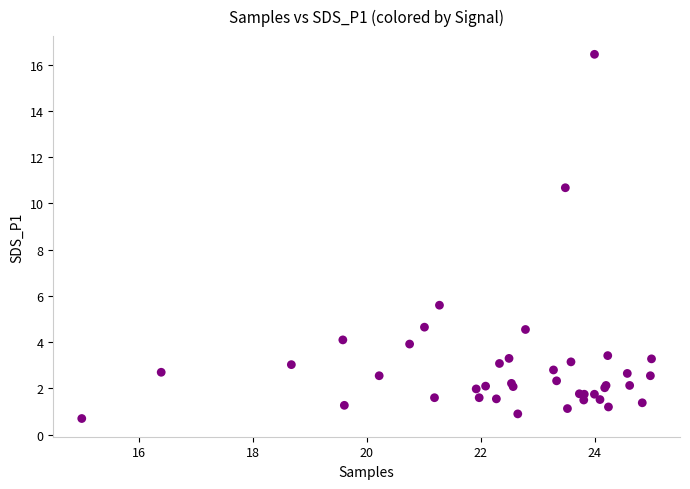

What Y value in the scatter plot is closest to 8?

5.6